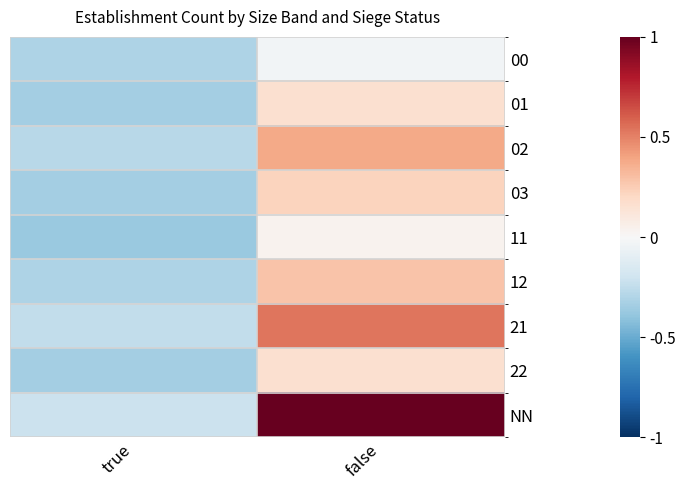

Between true and false, which series saw the biggest shift?

NN